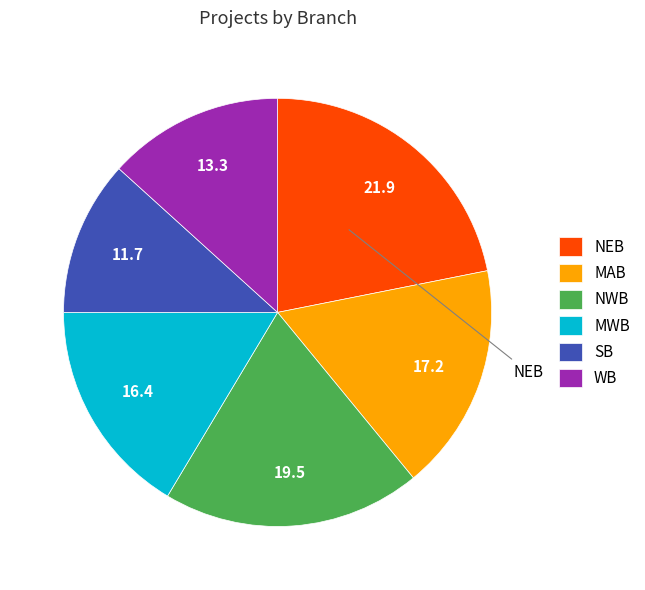

Is there any slice that represents more than half of the pie?

No